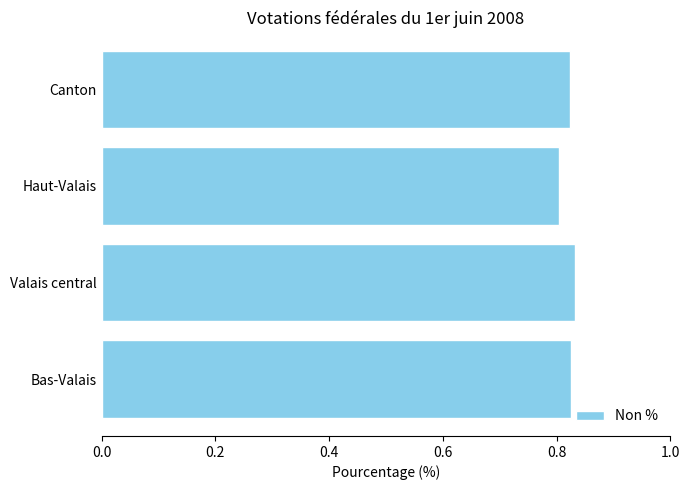

Does the chart contain any negative values?

No